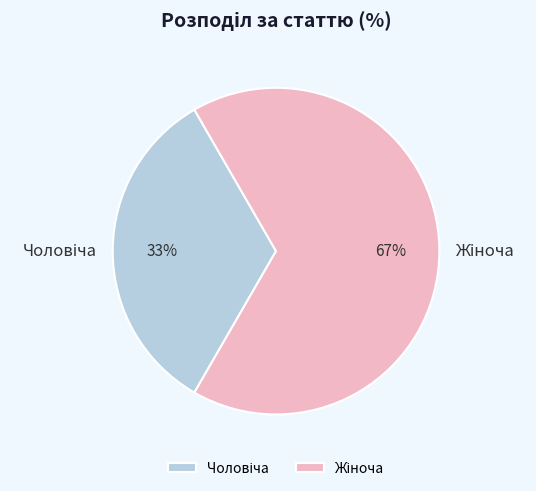

Is there any slice that represents more than half of the pie?

Yes